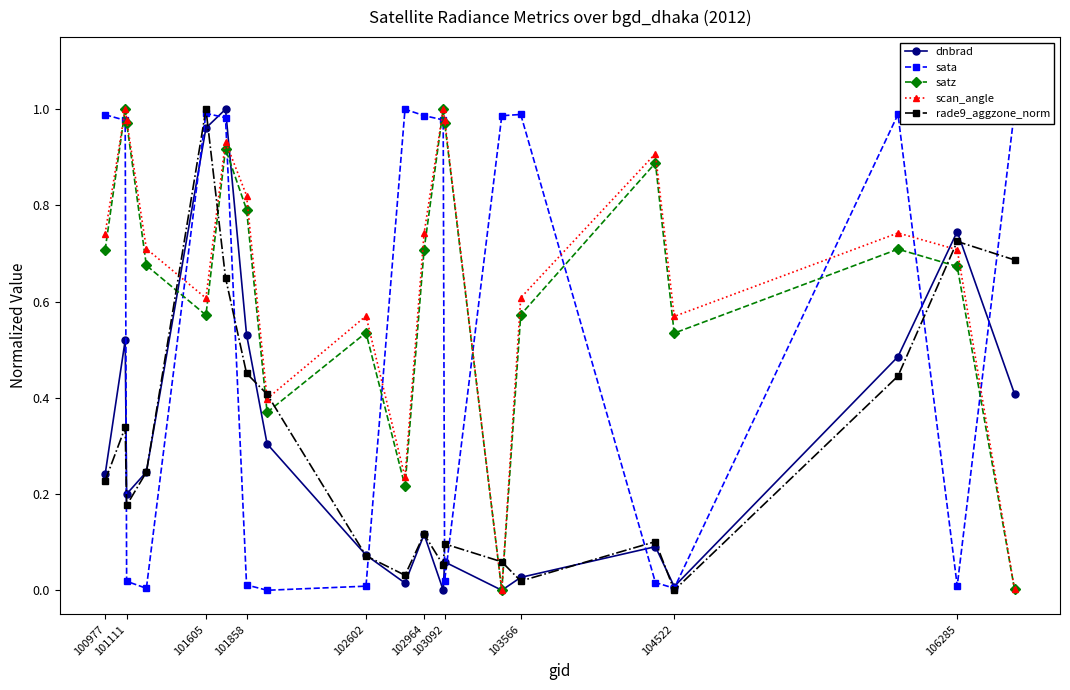

How many data points does each series have?

20